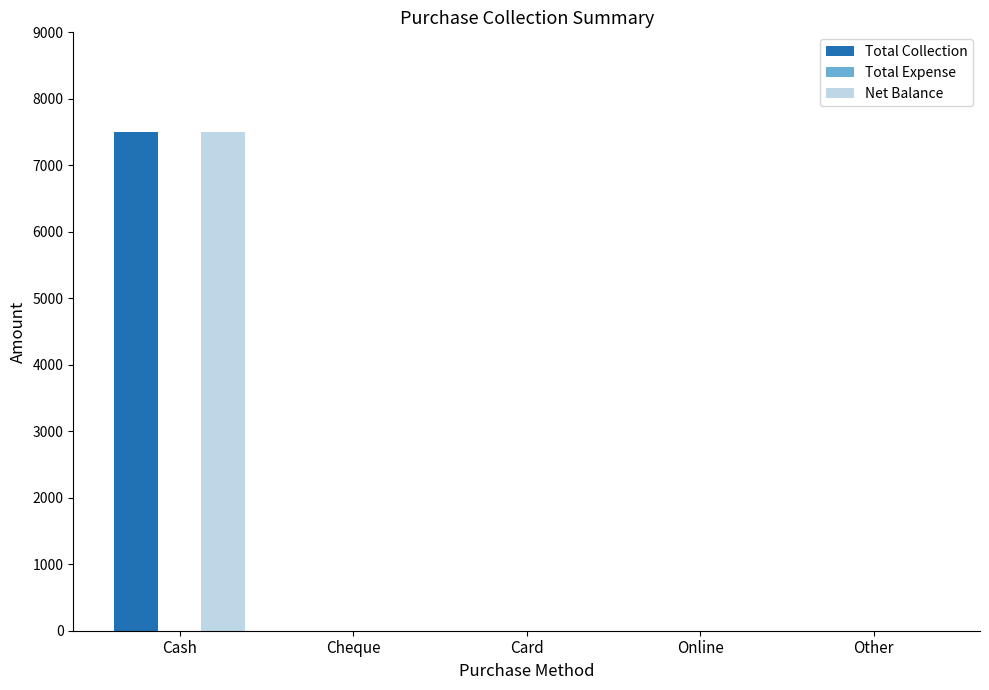

What is the sum of all Total Collection values?

7500